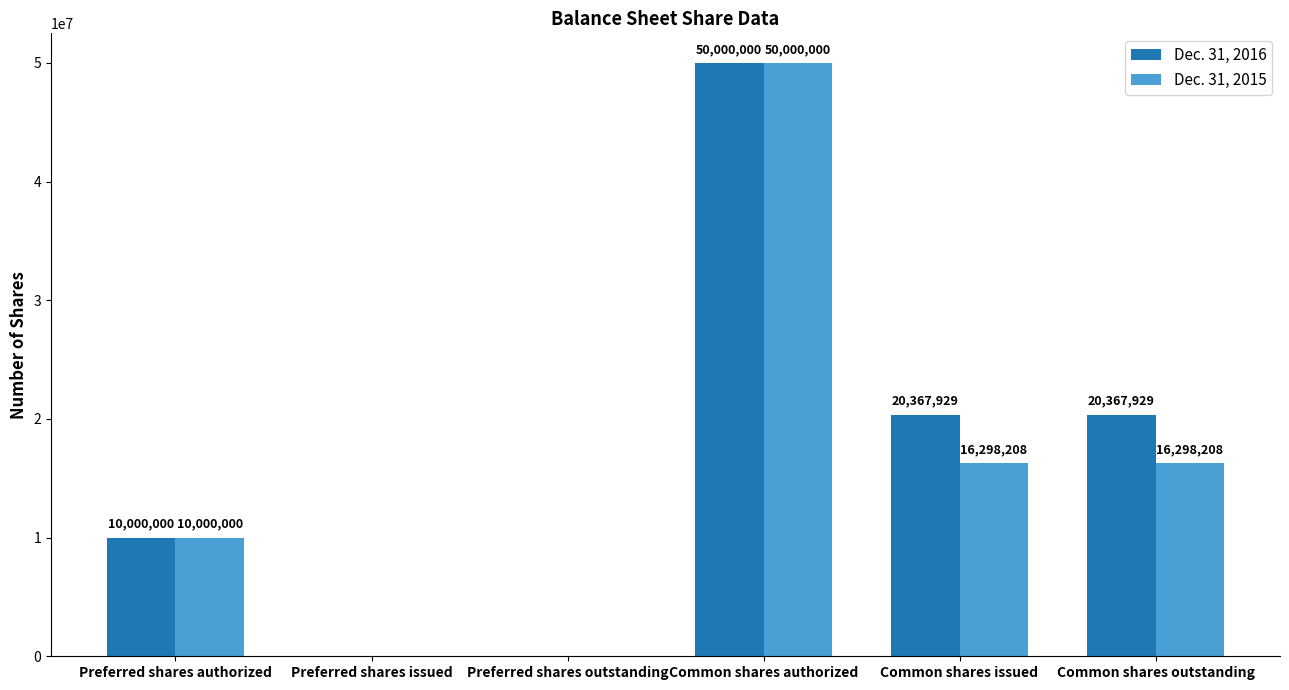

Are the bars horizontal?

No